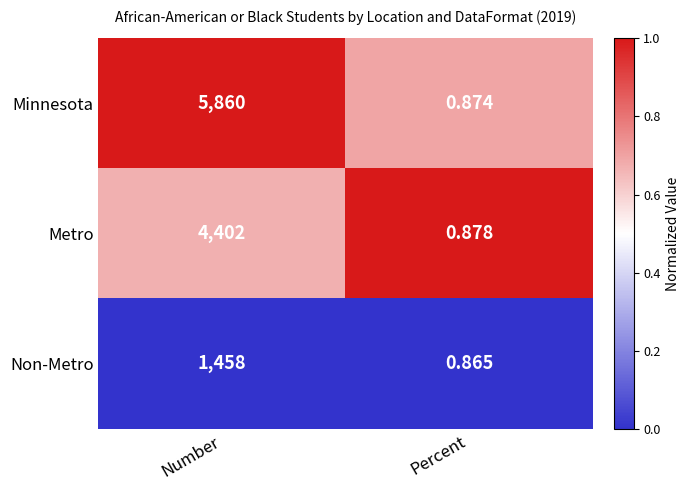

Which category has the lowest value across all series?

Percent